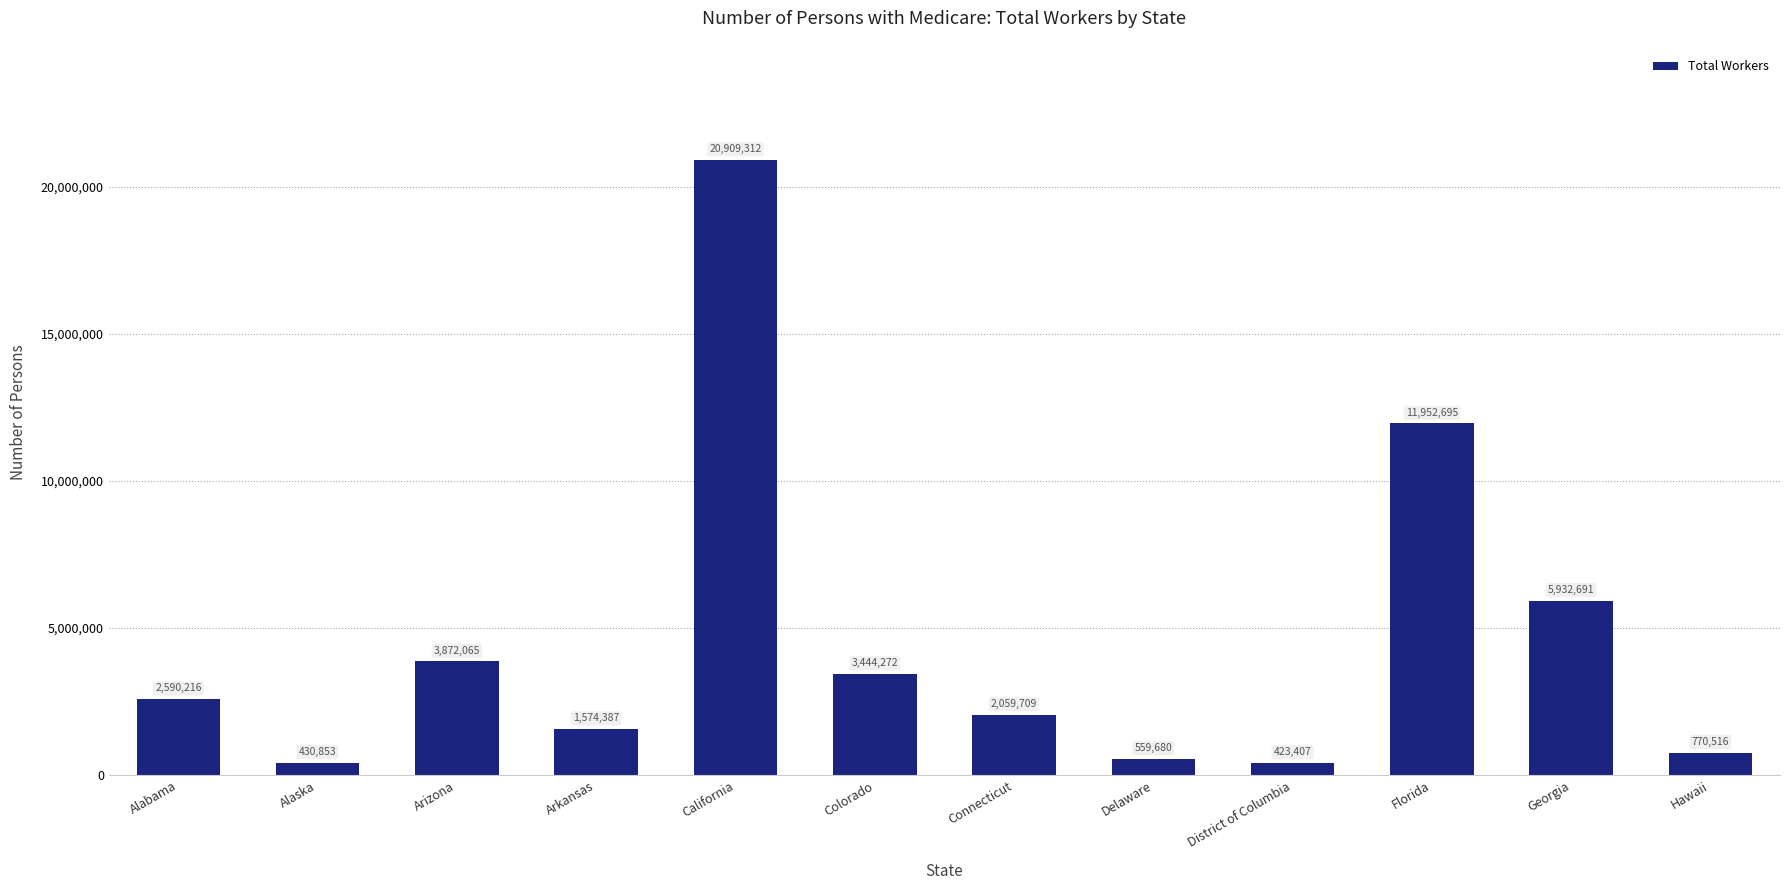

Reading left to right, list all the values displayed in this chart.

Alabama=2590216	Alaska=430853	Arizona=3872065	Arkansas=1574387	California=20909312	Colorado=3444272	Connecticut=2059709	Delaware=559680	District of Columbia=423407	Florida=11952695	Georgia=5932691	Hawaii=770516